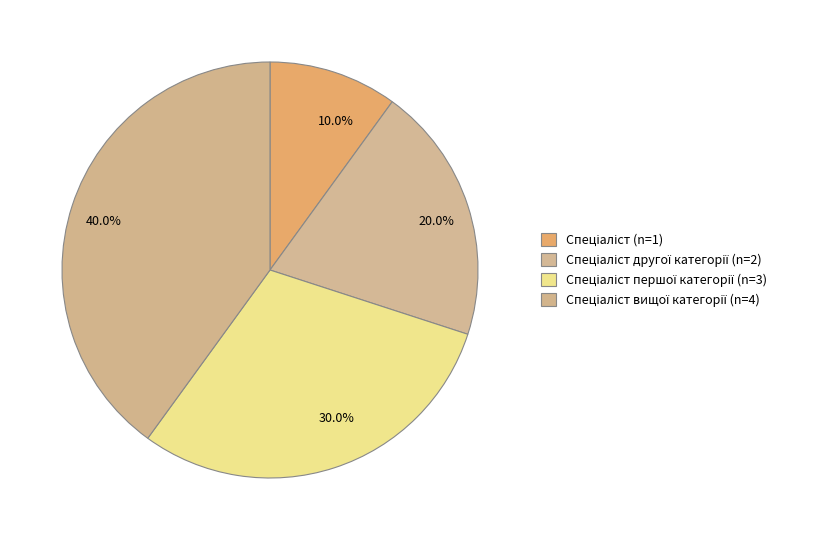

Which category has the smallest portion of the pie?

10.0%